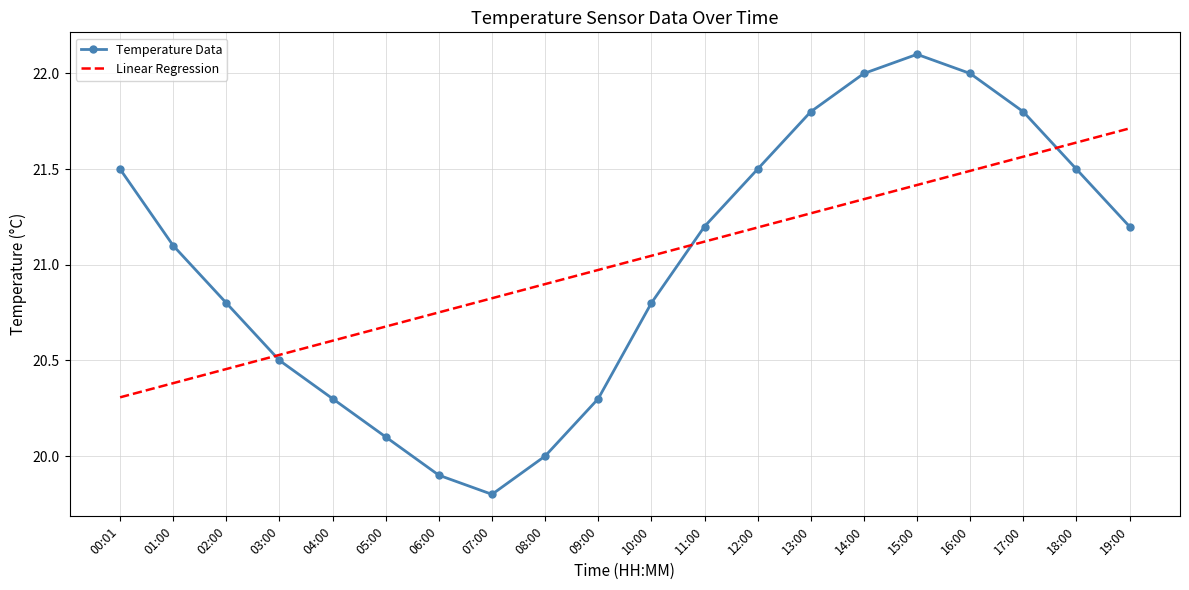

What is the spread (max minus min) of values at 18:00?

0.1